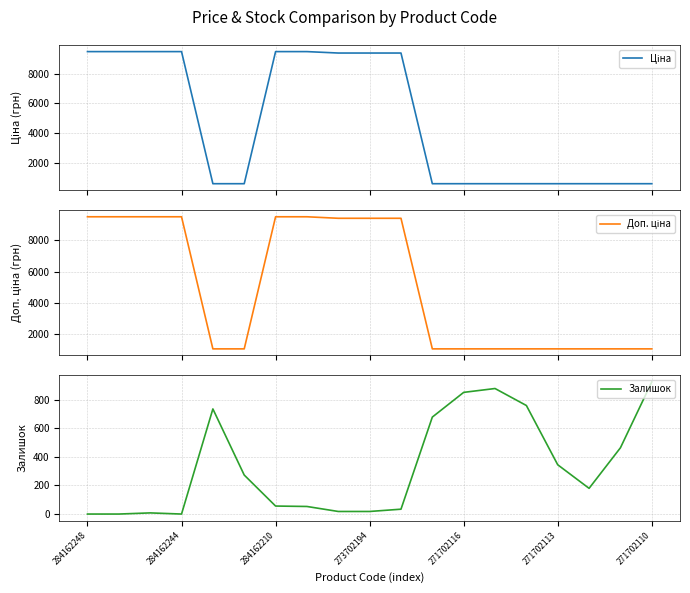

Rank the series by their maximum value, from lowest to highest.

Залишок, Ціна, Доп. ціна